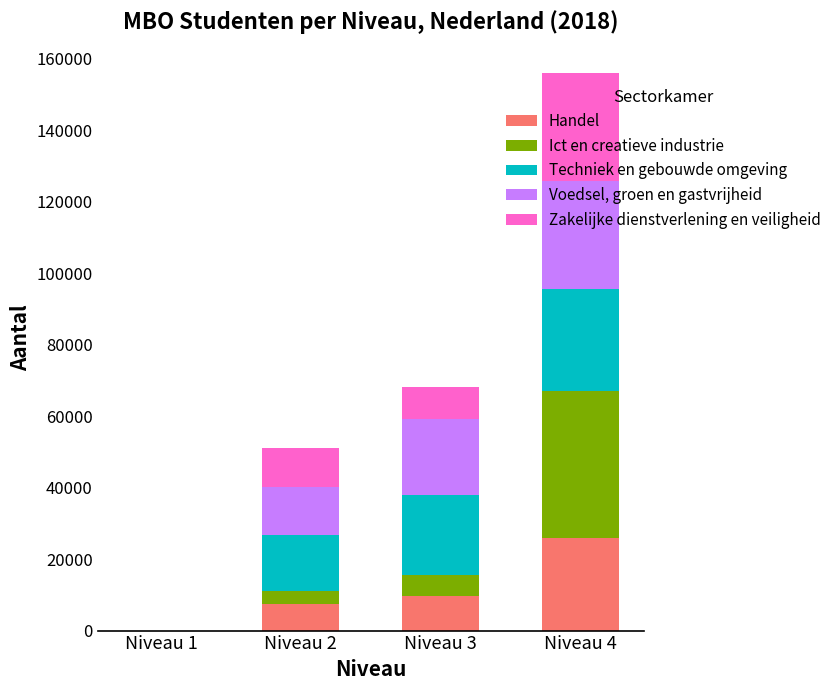

What is the sum of all Handel values?

42945